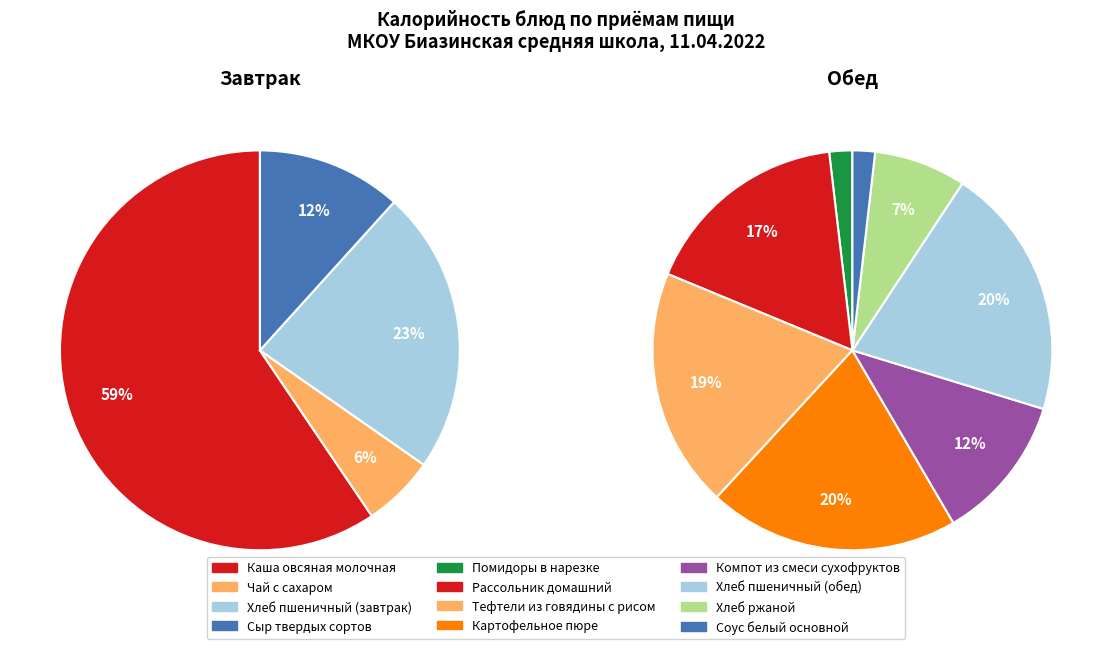

Count the number of slices in the pie.

12